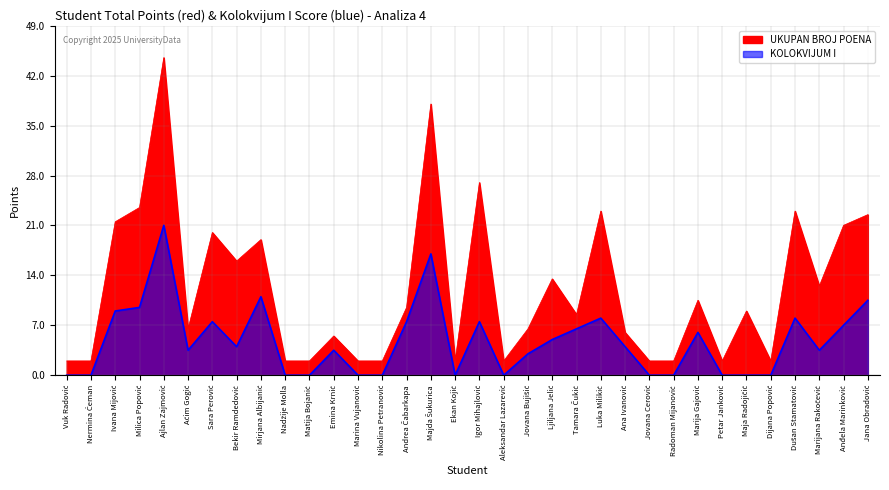

Reading left to right, what are all the values shown in this chart?

UKUPAN BROJ POENA: Vuk Radović=2.0	Nermina Ćeman=2.0	Ivana Mijović=21.5	Milica Popović=23.5	Ajlan Zajmović=44.5	Aćim Gogić=6.5	Sara Perović=20.0	Bekir Ramdedović=16.0	Mirjana Albijanić=19.0	Nadžije Molla=2.0	Matija Bojanić=2.0	Emina Krnić=5.5	Marina Vujanović=2.0	Nikolina Petranović=2.0	Andrea Čabarkapa=9.5	Majda Šukurica=38.0	Ekan Kojić=2.0	Igor Mihajlović=27.0	Aleksandar Lazarević=2.0	Jovana Bujišić=6.5	Ljiljana Jelić=13.5	Tamara Čukić=8.5	Luka Milikić=23.0	Ana Ivanović=6.0	Jovana Cerović=2.0	Radoman Mijanović=2.0	Marija Gajović=10.5	Petar Janković=2.0	Maja Radojičić=9.0	Dijana Popović=2.0	Dušan Stamatović=23.0	Marijana Rakočević=12.5	Anđela Marinković=21.0	Jana Obradović=22.5
KOLOKVIJUM I: Vuk Radović=0.0	Nermina Ćeman=0.0	Ivana Mijović=9.0	Milica Popović=9.5	Ajlan Zajmović=21.0	Aćim Gogić=3.5	Sara Perović=7.5	Bekir Ramdedović=4.0	Mirjana Albijanić=11.0	Nadžije Molla=0.0	Matija Bojanić=0.0	Emina Krnić=3.5	Marina Vujanović=0.0	Nikolina Petranović=0.0	Andrea Čabarkapa=7.5	Majda Šukurica=17.0	Ekan Kojić=0.0	Igor Mihajlović=7.5	Aleksandar Lazarević=0.0	Jovana Bujišić=3.0	Ljiljana Jelić=5.0	Tamara Čukić=6.5	Luka Milikić=8.0	Ana Ivanović=4.0	Jovana Cerović=0.0	Radoman Mijanović=0.0	Marija Gajović=6.0	Petar Janković=0.0	Maja Radojičić=0.0	Dijana Popović=0.0	Dušan Stamatović=8.0	Marijana Rakočević=3.5	Anđela Marinković=7.0	Jana Obradović=10.5